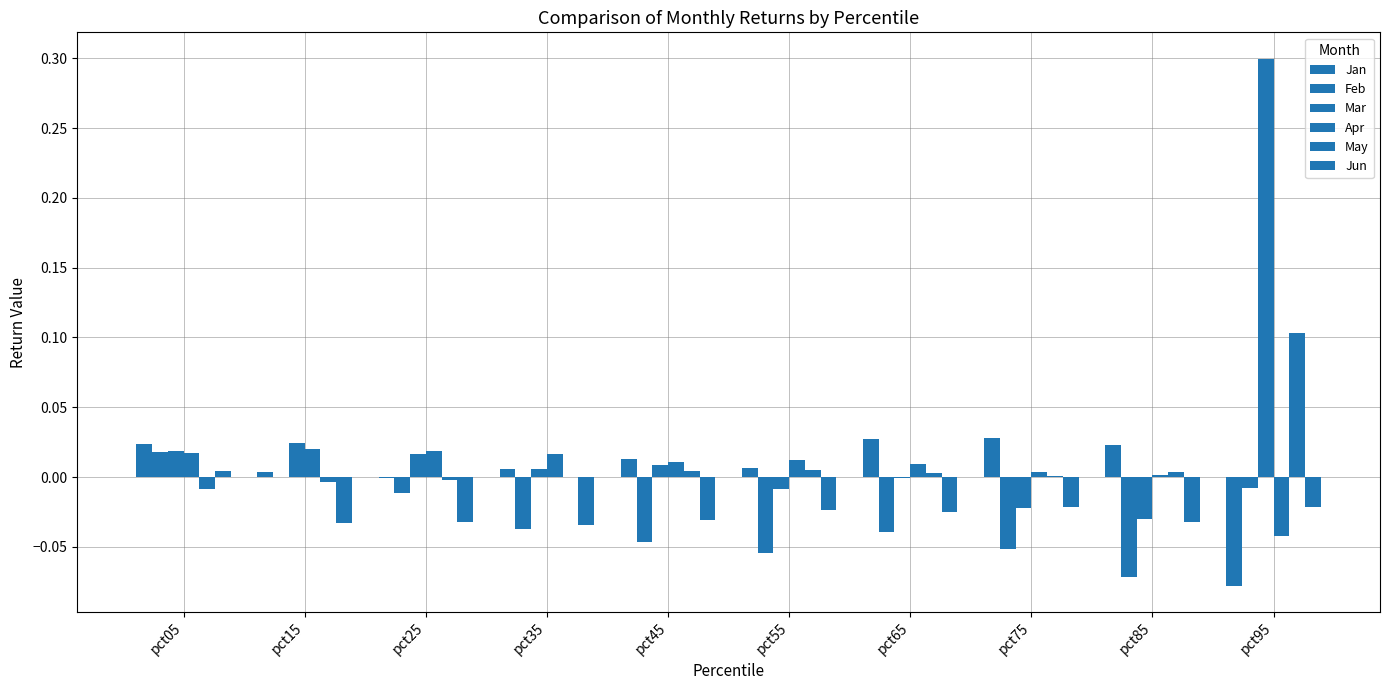

Are the bars grouped side by side (vs. stacked)?

Yes